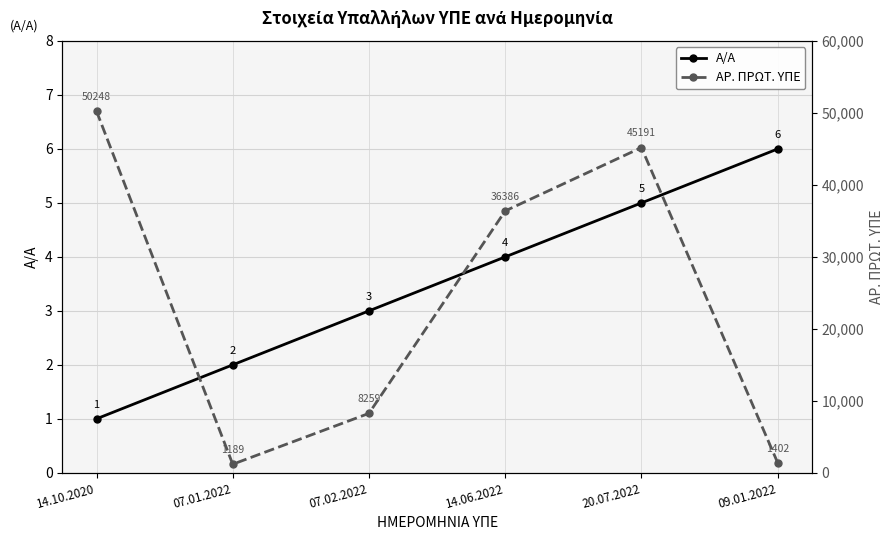

Where is Α/Α nearest to the value 3?

07.02.2022